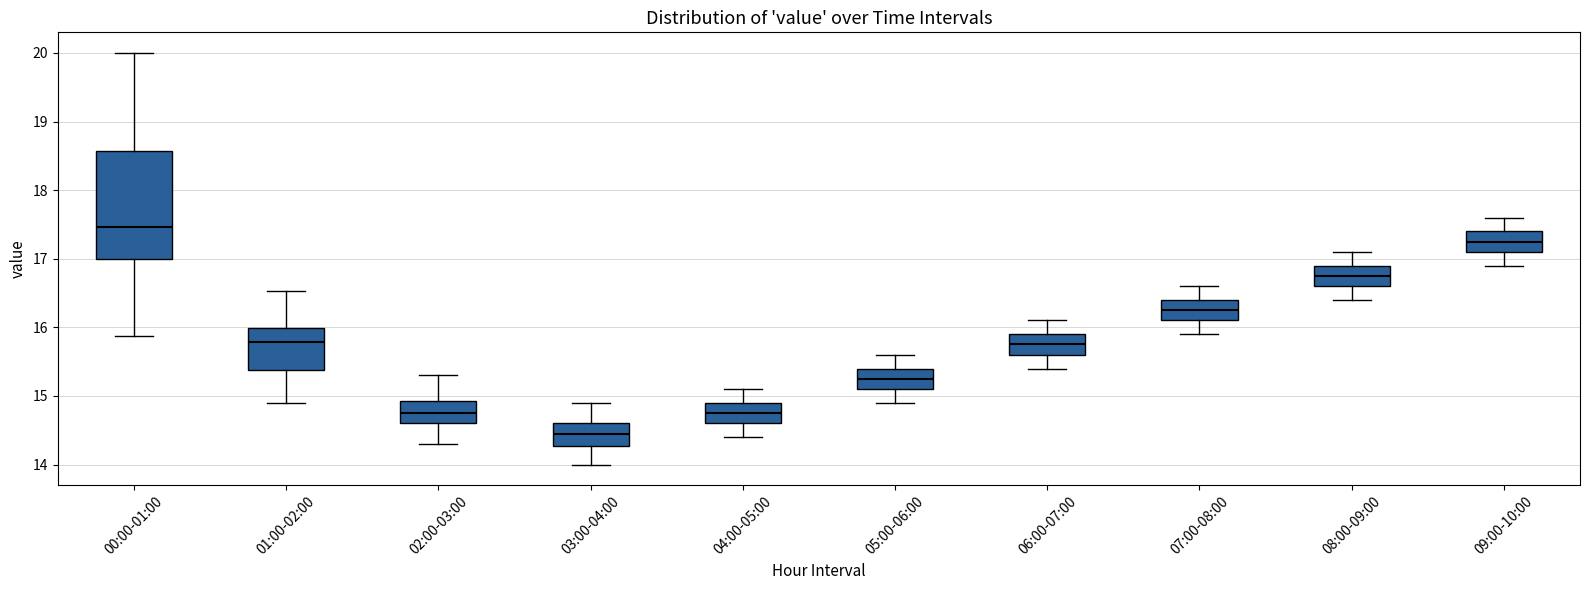

Reading left to right, read every box against the y-axis: the position of its median line, the range the box covers, and the ends of its whiskers. The values are not printed on the chart, so give them approximately, as read against the axis.

00:00-01:00: median 17.5, box 17.0 to 18.6, whiskers 15.9 to 20.0
01:00-02:00: median 15.8, box 15.4 to 16.0, whiskers 14.9 to 16.5
02:00-03:00: median 14.8, box 14.6 to 14.9, whiskers 14.3 to 15.3
03:00-04:00: median 14.5, box 14.3 to 14.6, whiskers 14.0 to 14.9
04:00-05:00: median 14.8, box 14.6 to 14.9, whiskers 14.4 to 15.1
05:00-06:00: median 15.3, box 15.1 to 15.4, whiskers 14.9 to 15.6
06:00-07:00: median 15.8, box 15.6 to 15.9, whiskers 15.4 to 16.1
07:00-08:00: median 16.3, box 16.1 to 16.4, whiskers 15.9 to 16.6
08:00-09:00: median 16.8, box 16.6 to 16.9, whiskers 16.4 to 17.1
09:00-10:00: median 17.3, box 17.1 to 17.4, whiskers 16.9 to 17.6